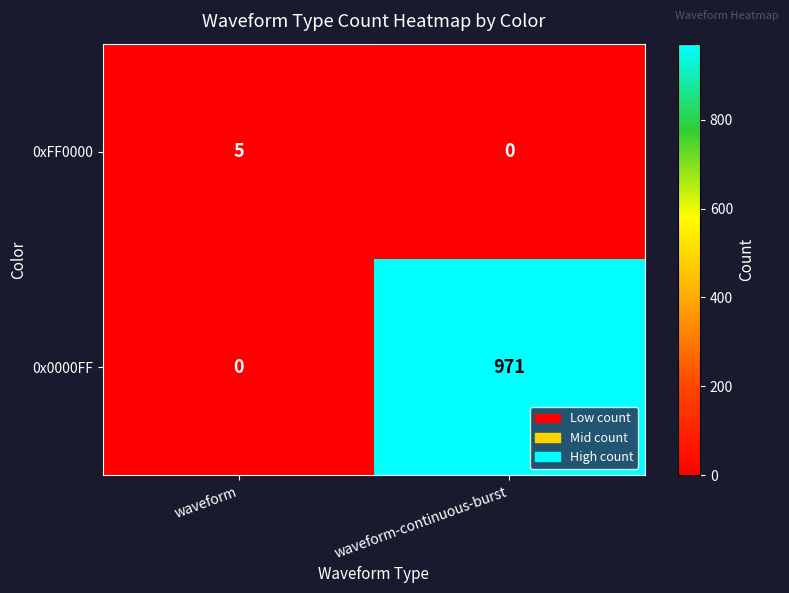

What is the highest value of the 0x0000FF series?

971